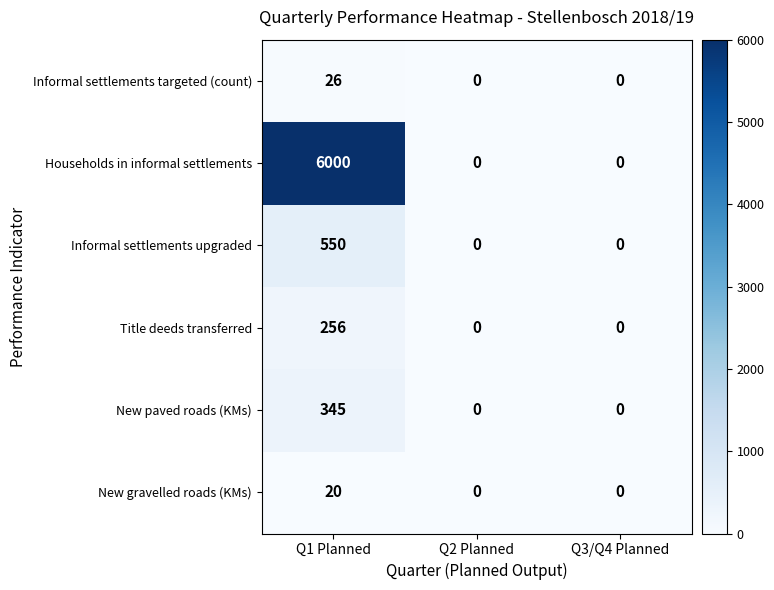

Reading left to right, what are all the values shown in this chart?

Informal settlements targeted (count): 26	0	0
Households in informal settlements: 6000	0	0
Informal settlements upgraded: 550	0	0
Title deeds transferred: 256	0	0
New paved roads (KMs): 345	0	0
New gravelled roads (KMs): 20	0	0